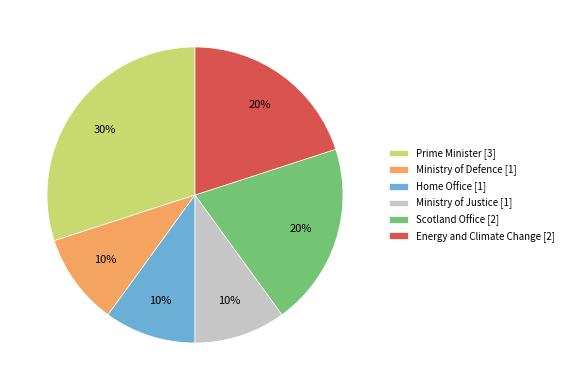

Count the number of slices in the pie.

6